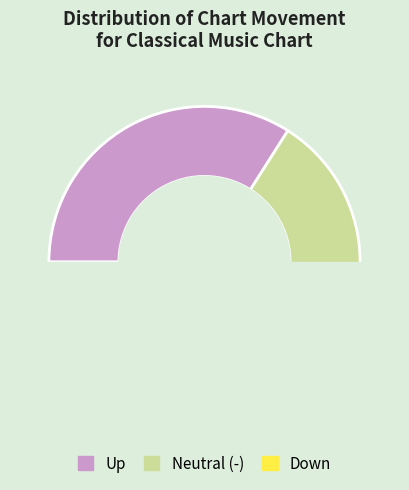

Which category has the smallest portion of the pie?

down